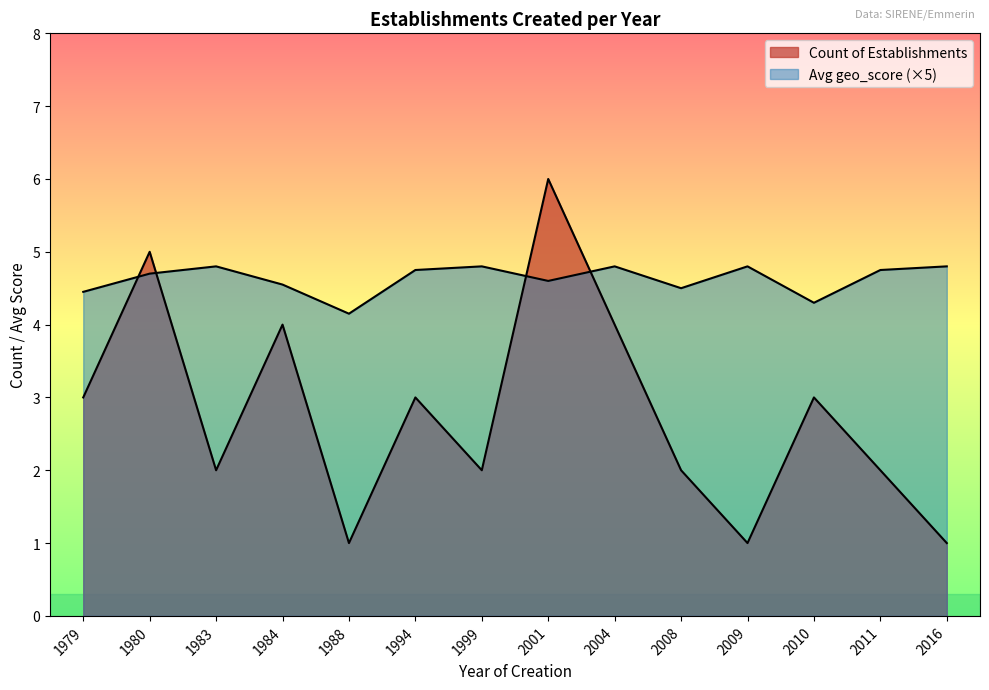

Which category has the highest value in the Avg geo_score series?

1983